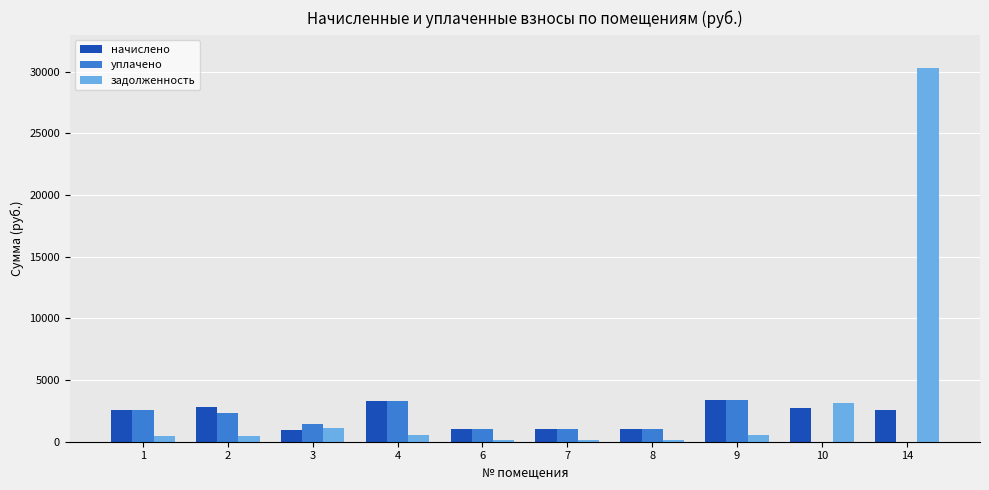

At which category is the sum across all series the highest?

14